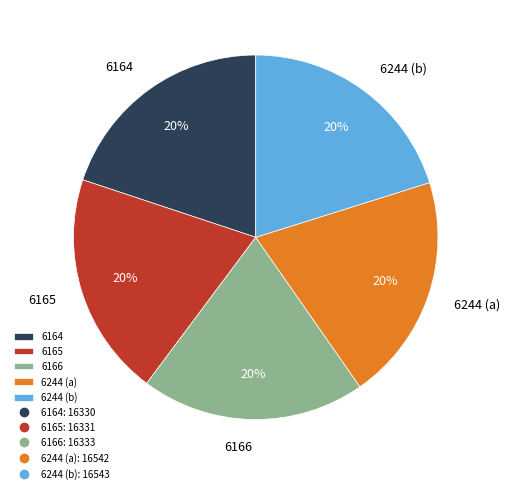

Is 6166 the majority of the pie?

No